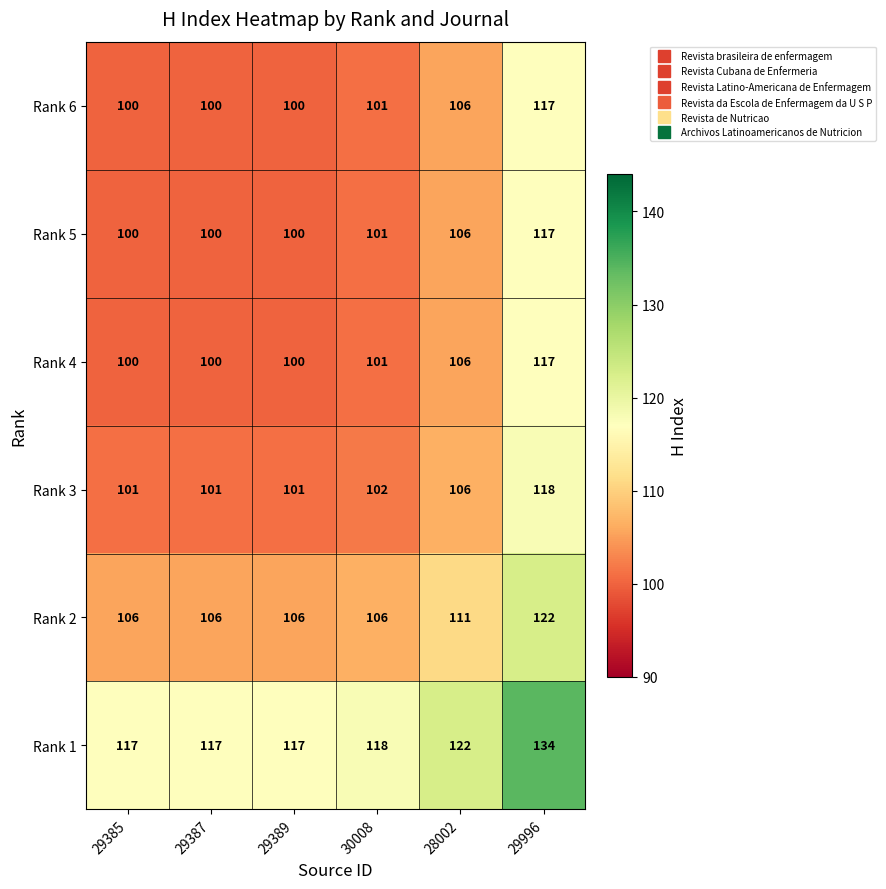

Which series has the largest total across all categories?

Rank 1